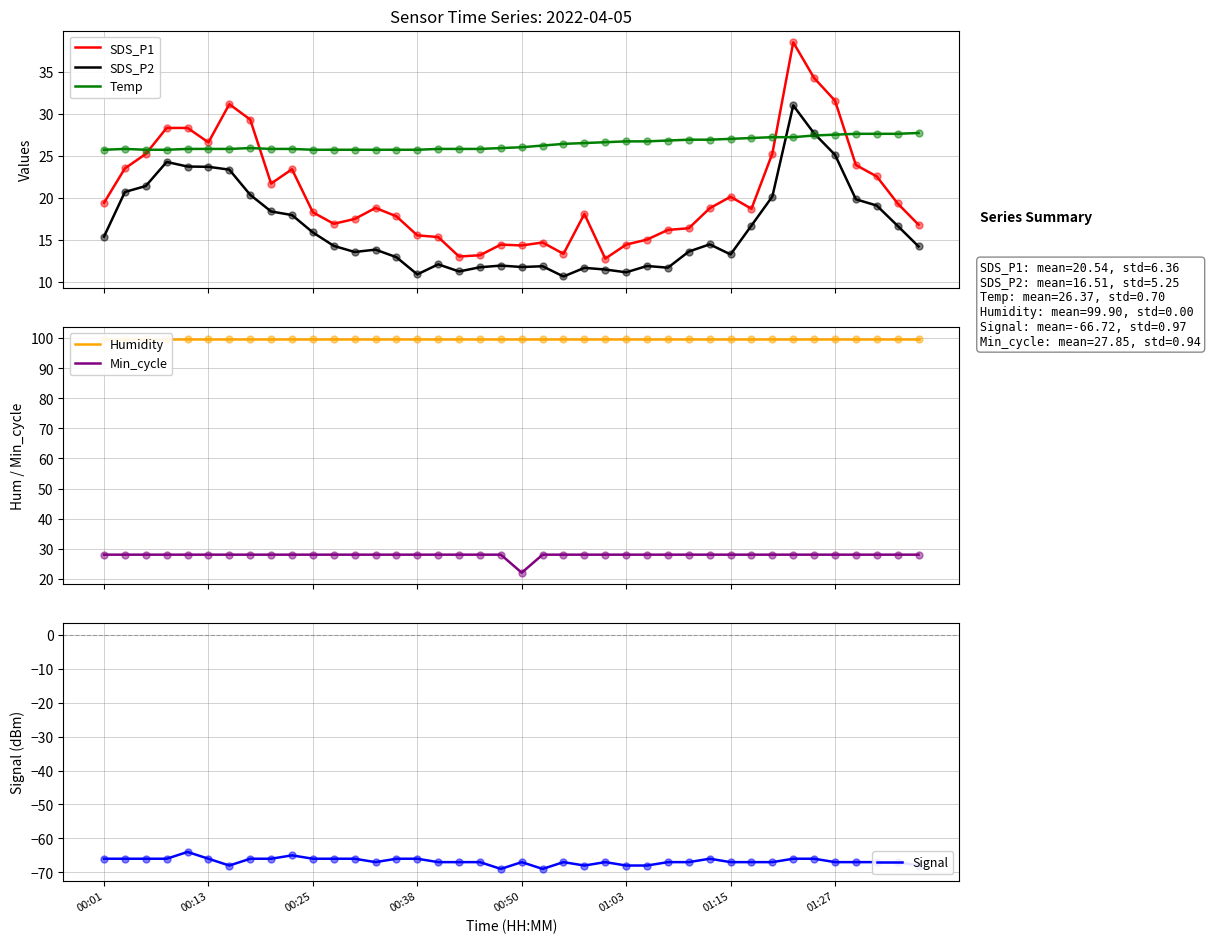

What are all the series names shown in the legend?

SDS_P1, SDS_P2, Temp, Humidity, Min_cycle, Signal